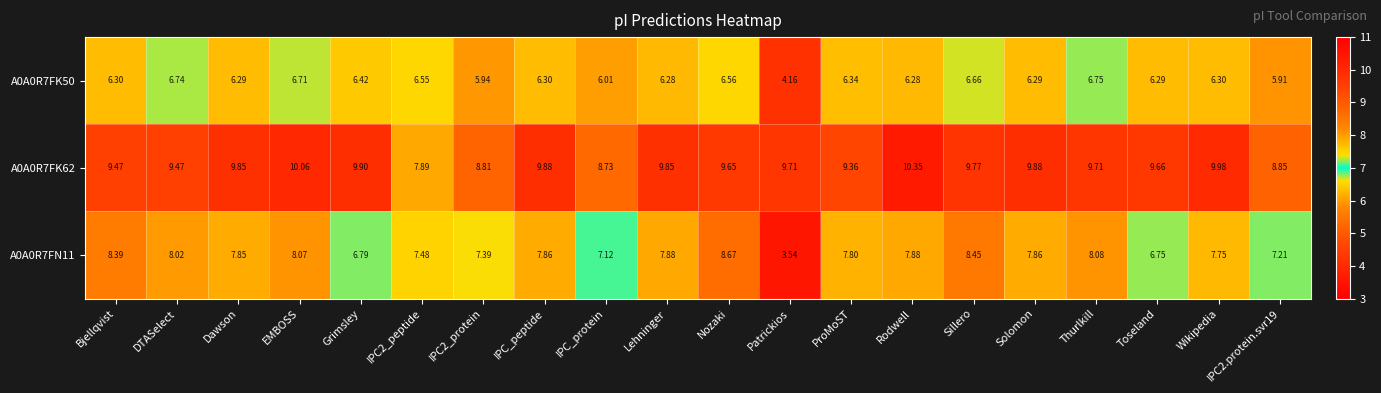

At which label does A0A0R7FK50 reach its peak?

Thurlkill